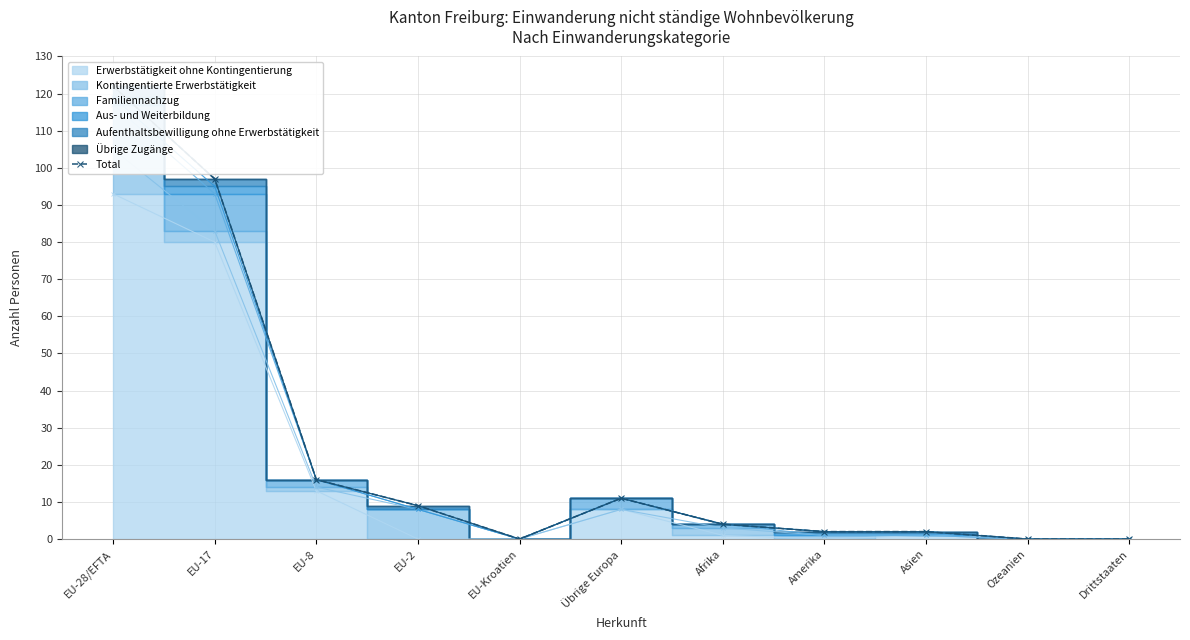

Reading left to right, list all the values displayed in this chart.

EU-28/EFTA=122	EU-17=97	EU-8=16	EU-2=9	EU-Kroatien=0	Übrige Europa=11	Afrika=4	Amerika=2	Asien=2	Ozeanien=0	Drittstaaten=0